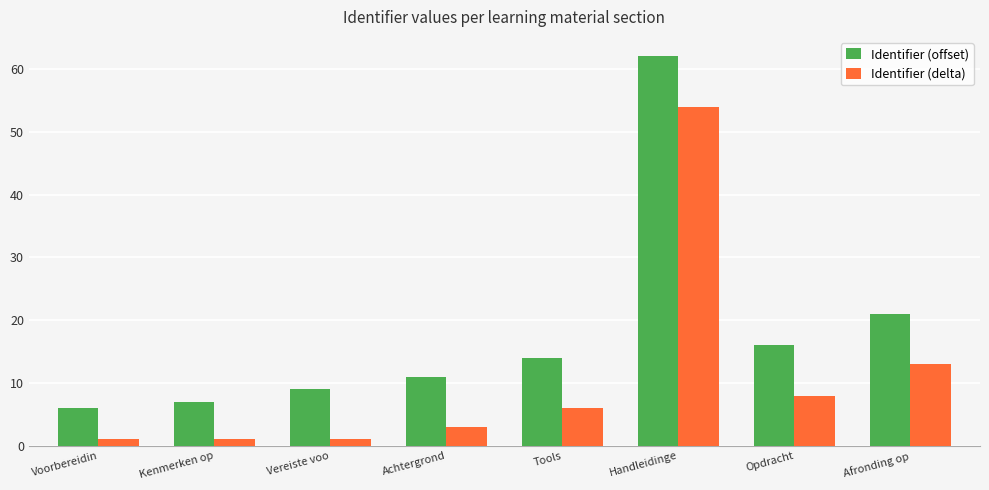

What is the highest value of the Identifier (delta) series?

54